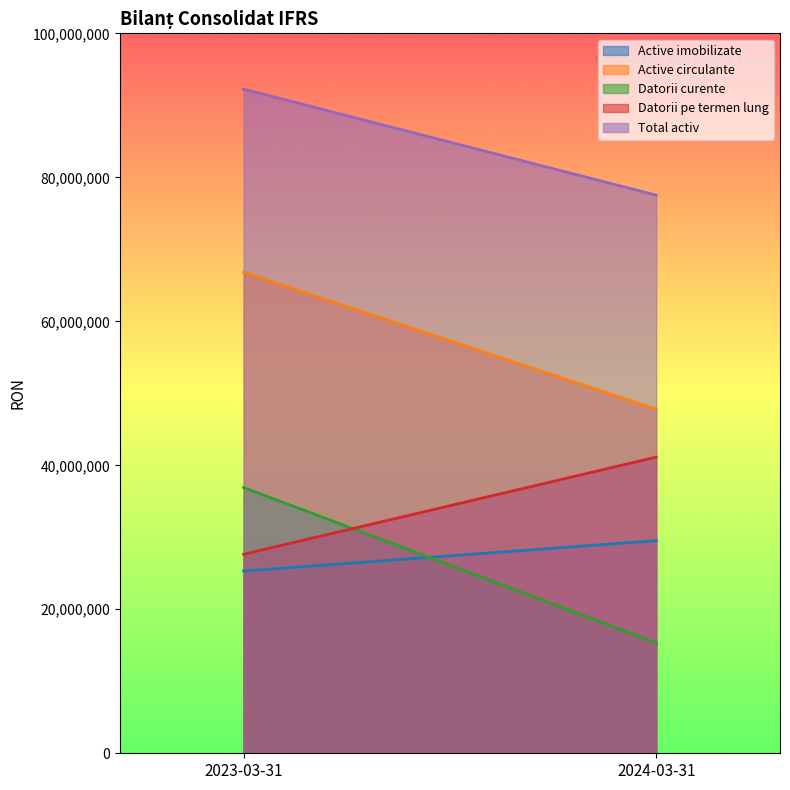

Which series has the largest total across all categories?

Total activ